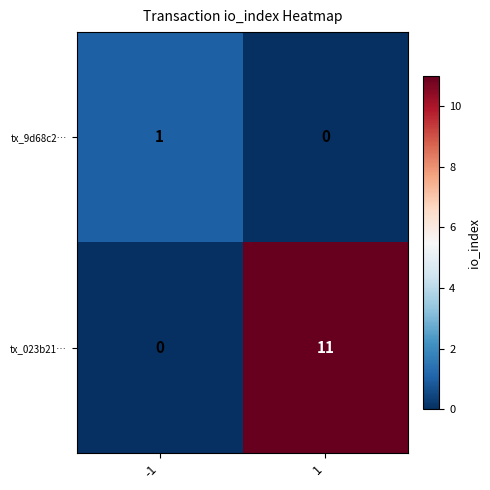

The value of tx_9d68c2… at -1 is 2. True or false?

False